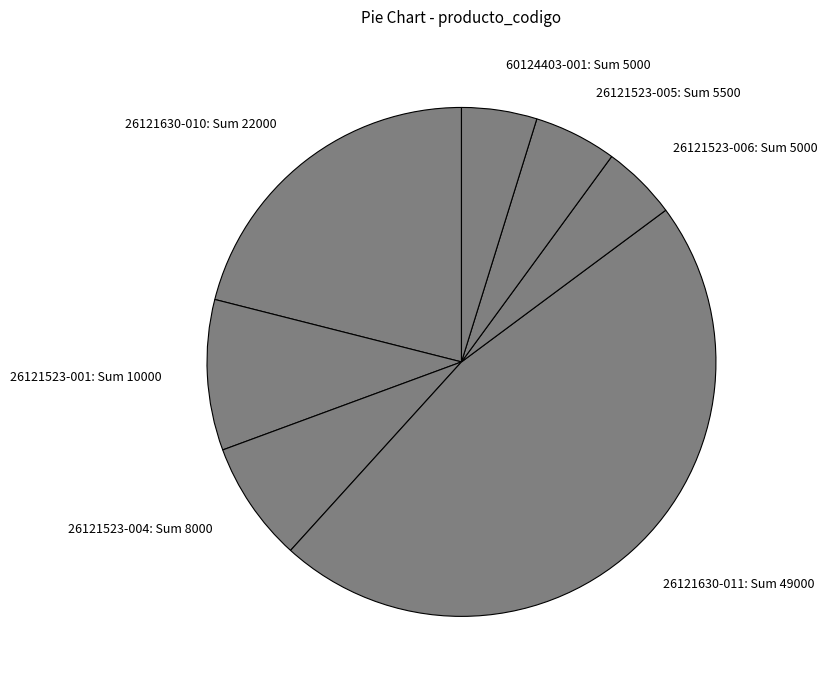

What is the ratio of the value at 26121630-010 to the value at 26121630-011?

0.4